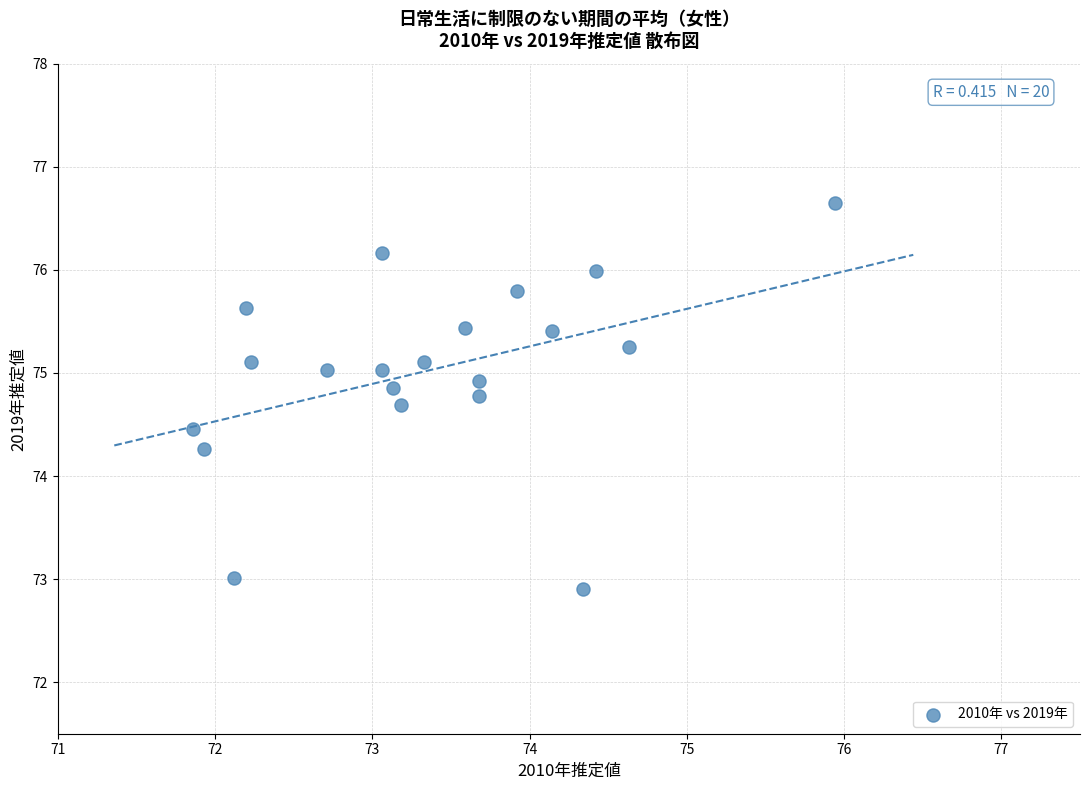

What Y value in the scatter plot is closest to 74?

74.3